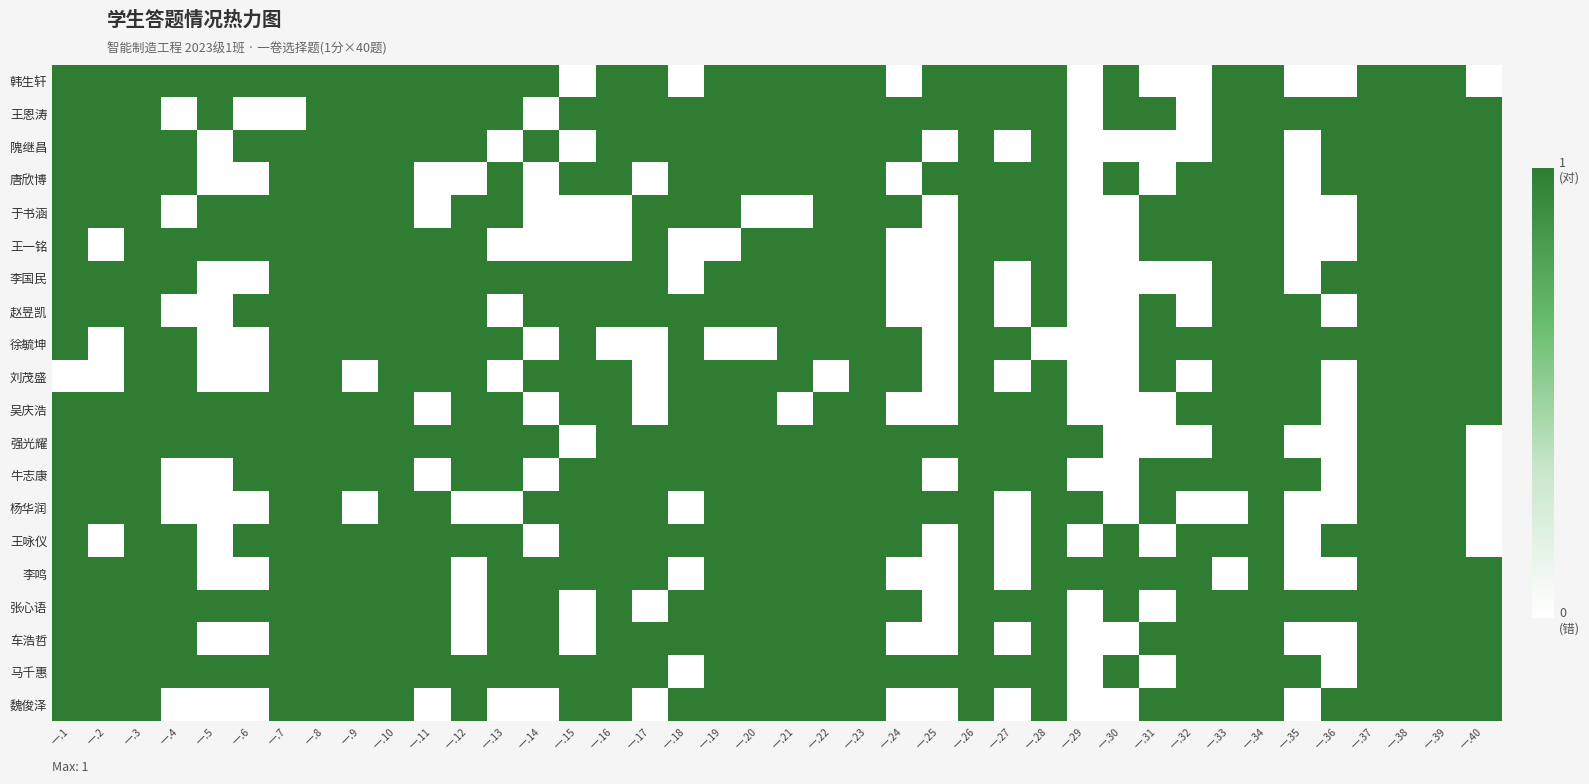

Which series has the largest total across all categories?

马千惠